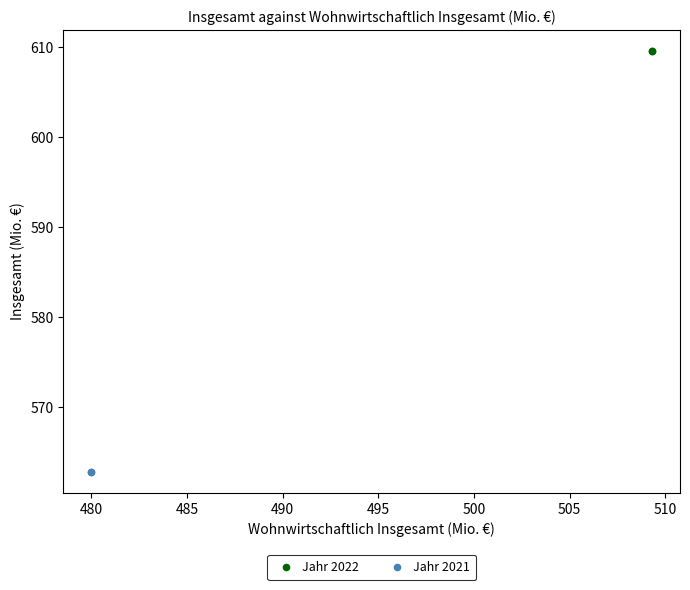

Which series reaches the maximum Y coordinate?

Jahr 2022